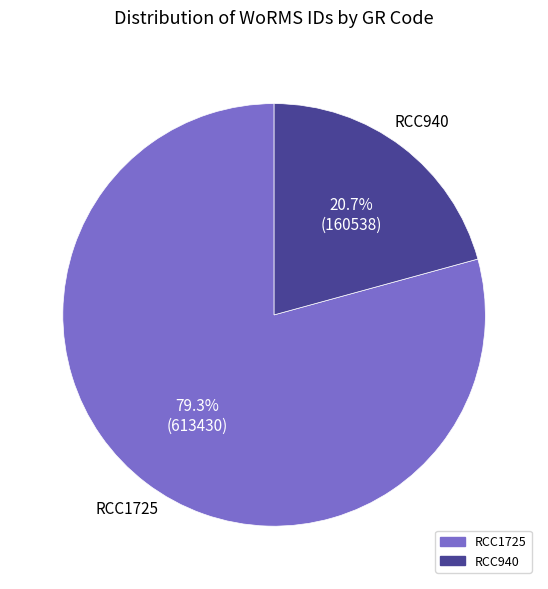

Approximately how many times larger is the value at RCC940 compared to RCC1725?

0.3